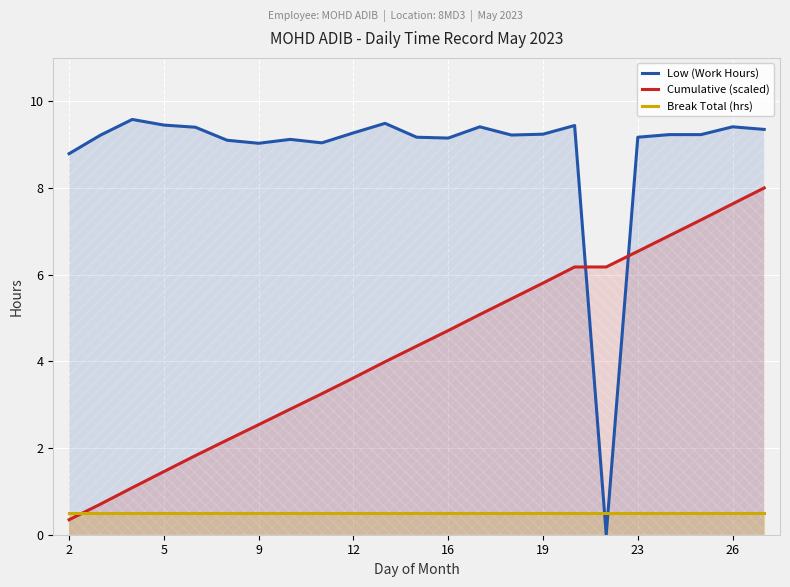

What is the maximum value for Cumulative (scaled)?

8.0